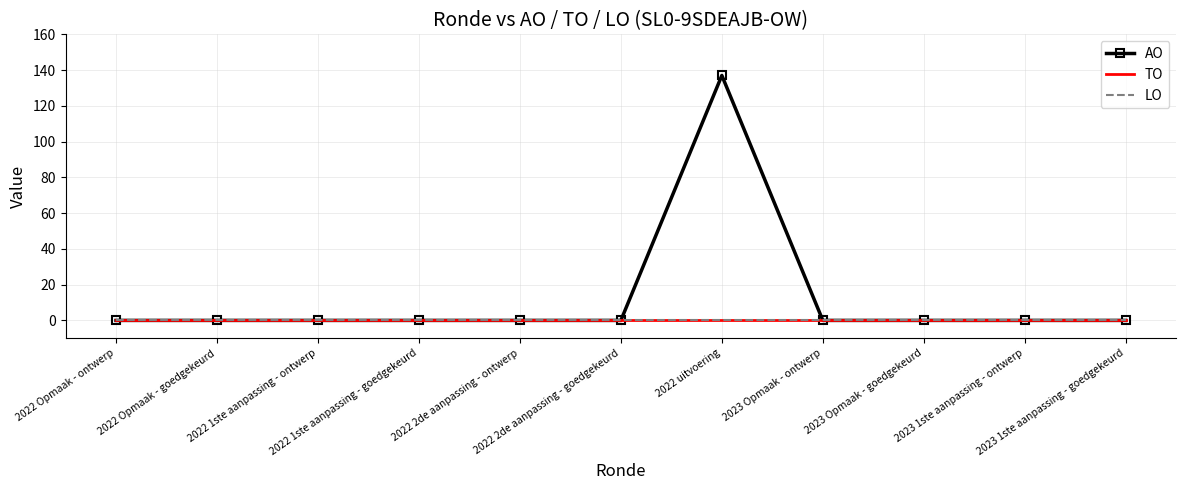

List the series in order of their peak value, highest first.

AO, TO, LO